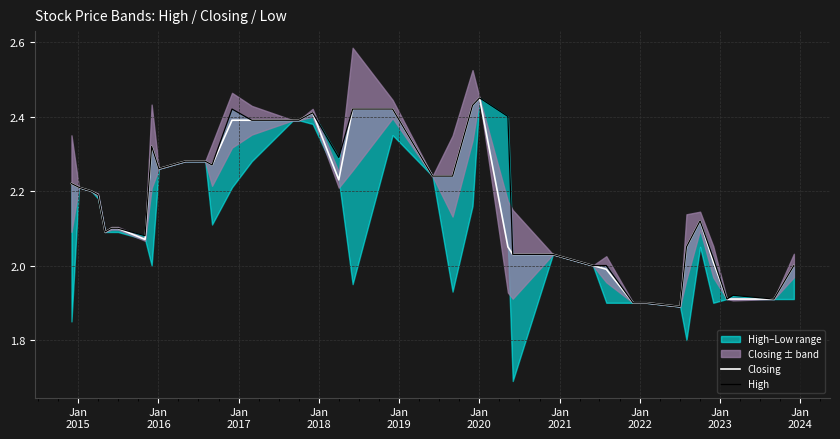

How many data points in Closing are above 2?

31